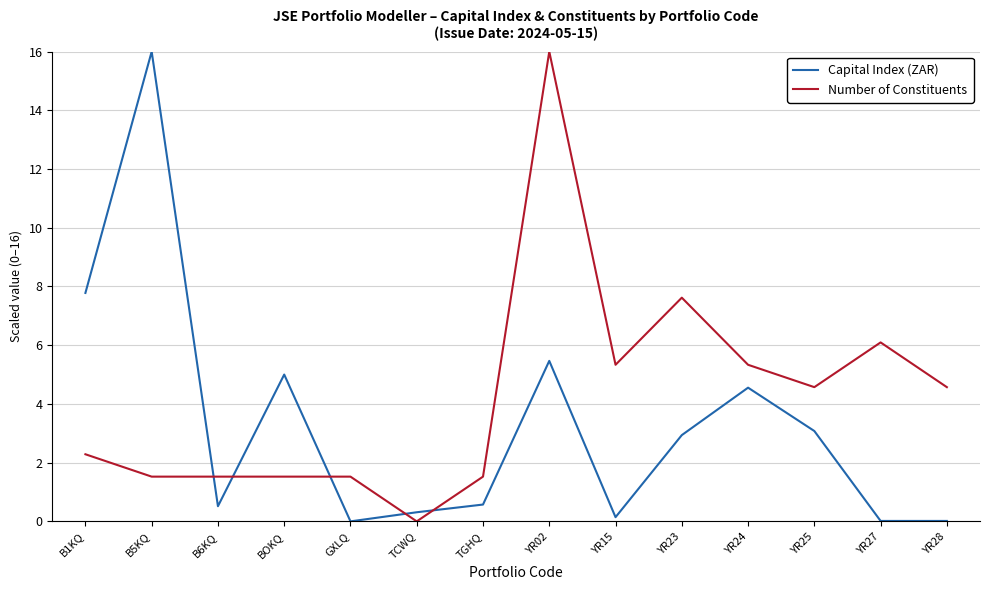

Where is the first local minimum for Capital Index (ZAR)?

B6KQ